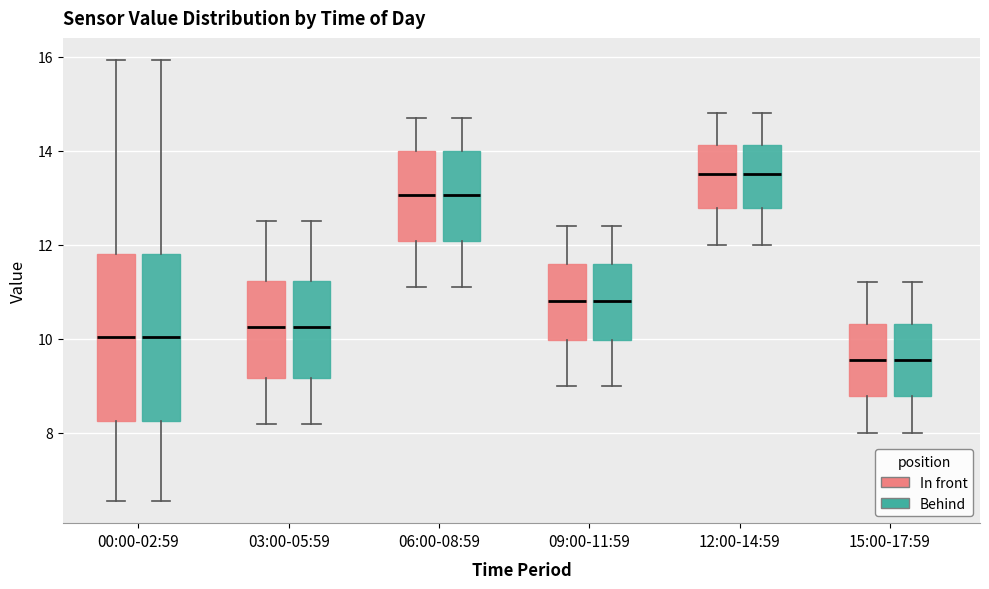

Where does the upper whisker of the box for 15:00-17:59 (In front) end on the y-axis? The values are not printed on the chart, so give them approximately, as read against the axis.

11.2